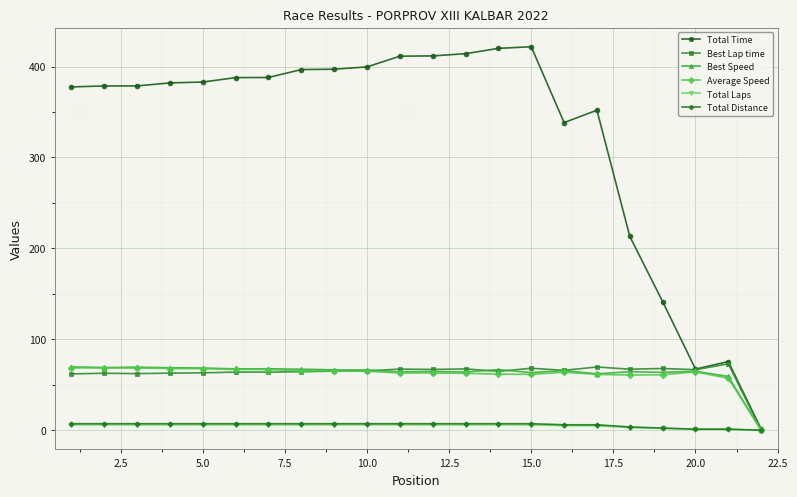

What is the value of the Best Lap time point at the 13th from the left?

67.5